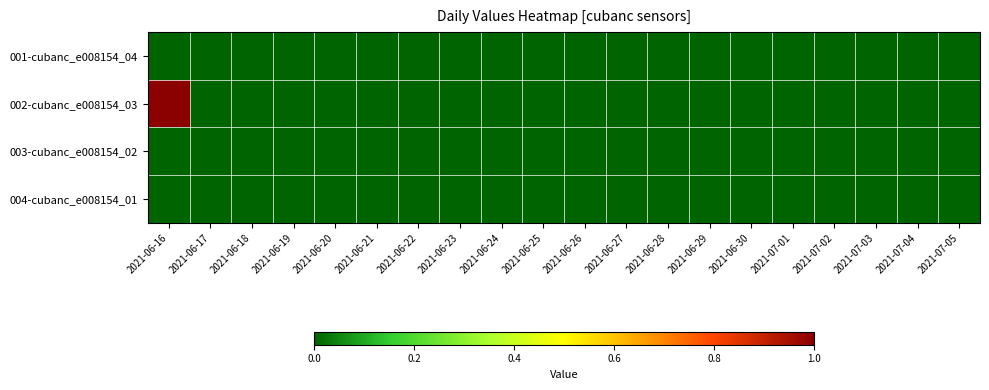

At which category is the sum across all series the highest?

2021-06-16